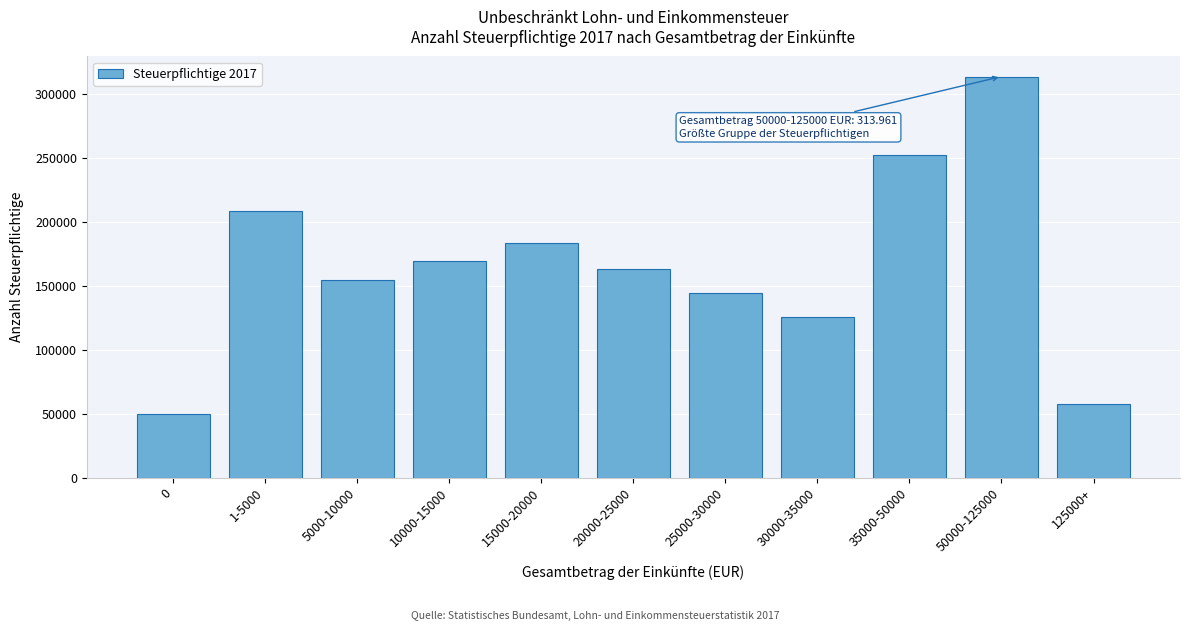

Reading right to left, extract all data points from this chart.

57955	313961	252574	125483	144790	163424	183806	169609	154532	208384	49750